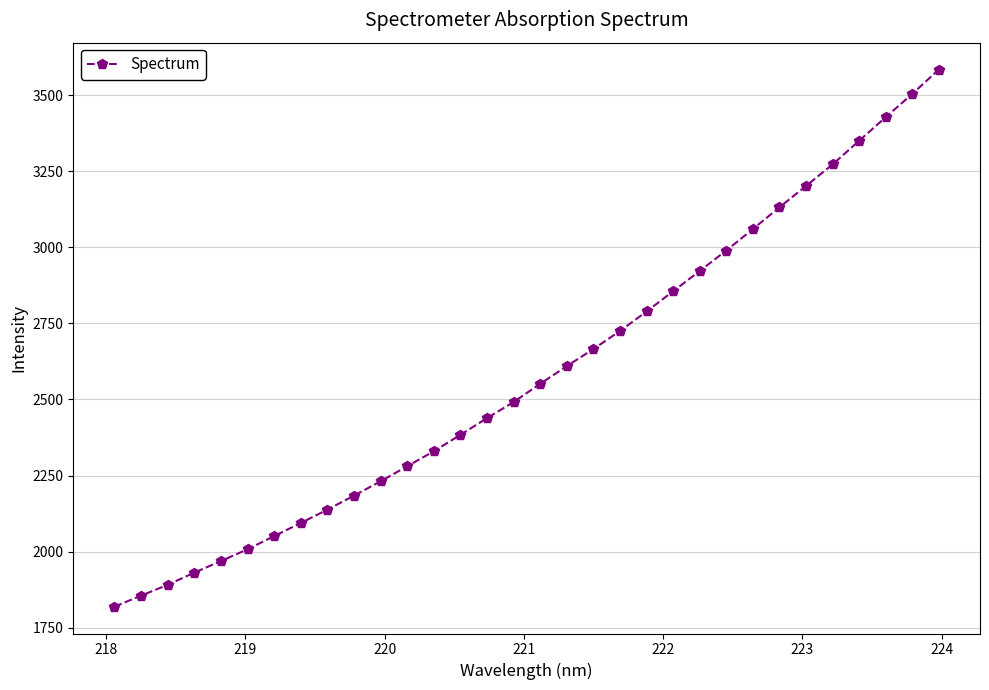

Does the chart have visible grid lines?

Yes